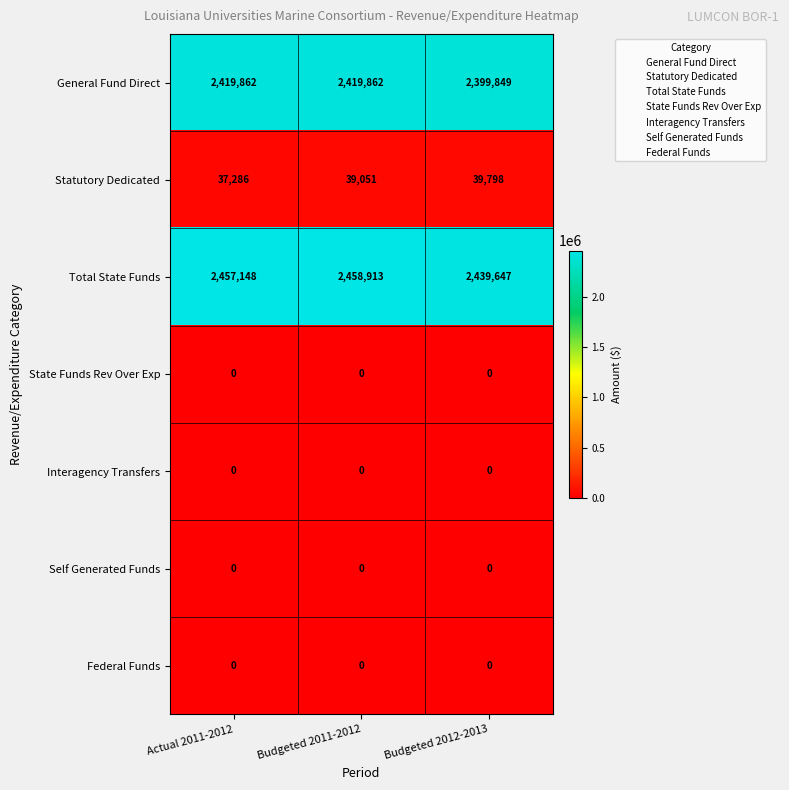

The Interagency Transfers series shows 0 at Actual 2011-2012. True or false?

True